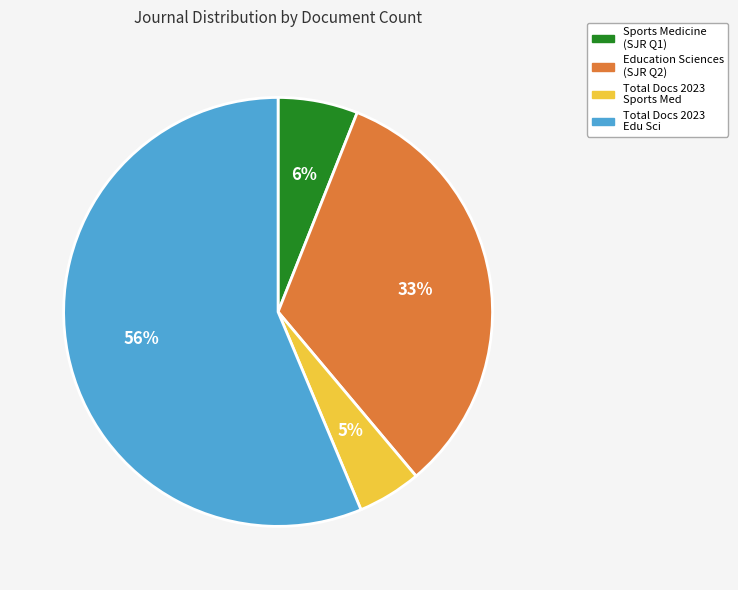

What percentage is the Sports Medicine (SJR Q1) slice, to the nearest percent?

6%